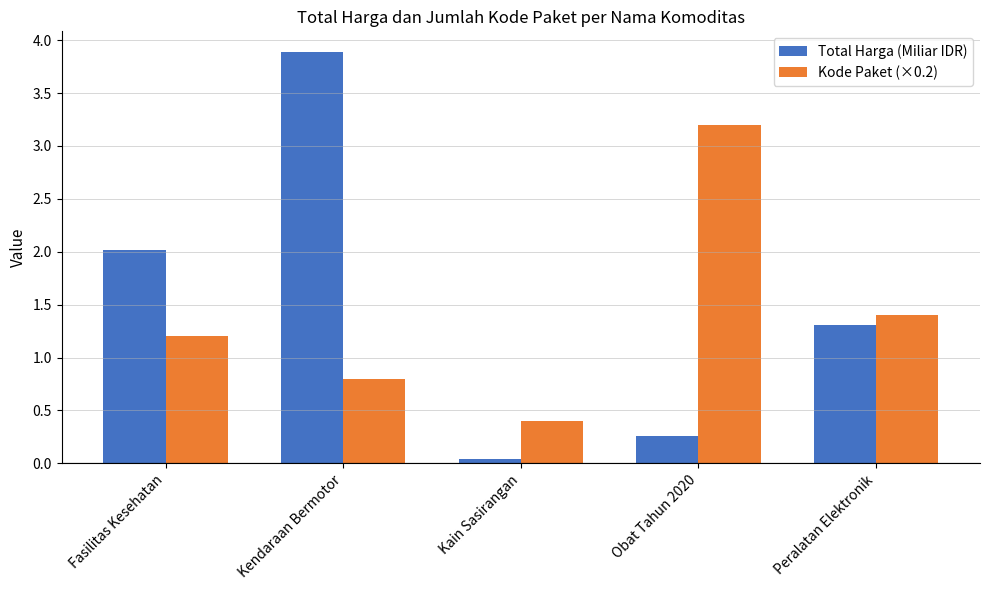

Which series changed the most between Kain Sasirangan and Obat Tahun 2020?

Kode Paket (×0.2)